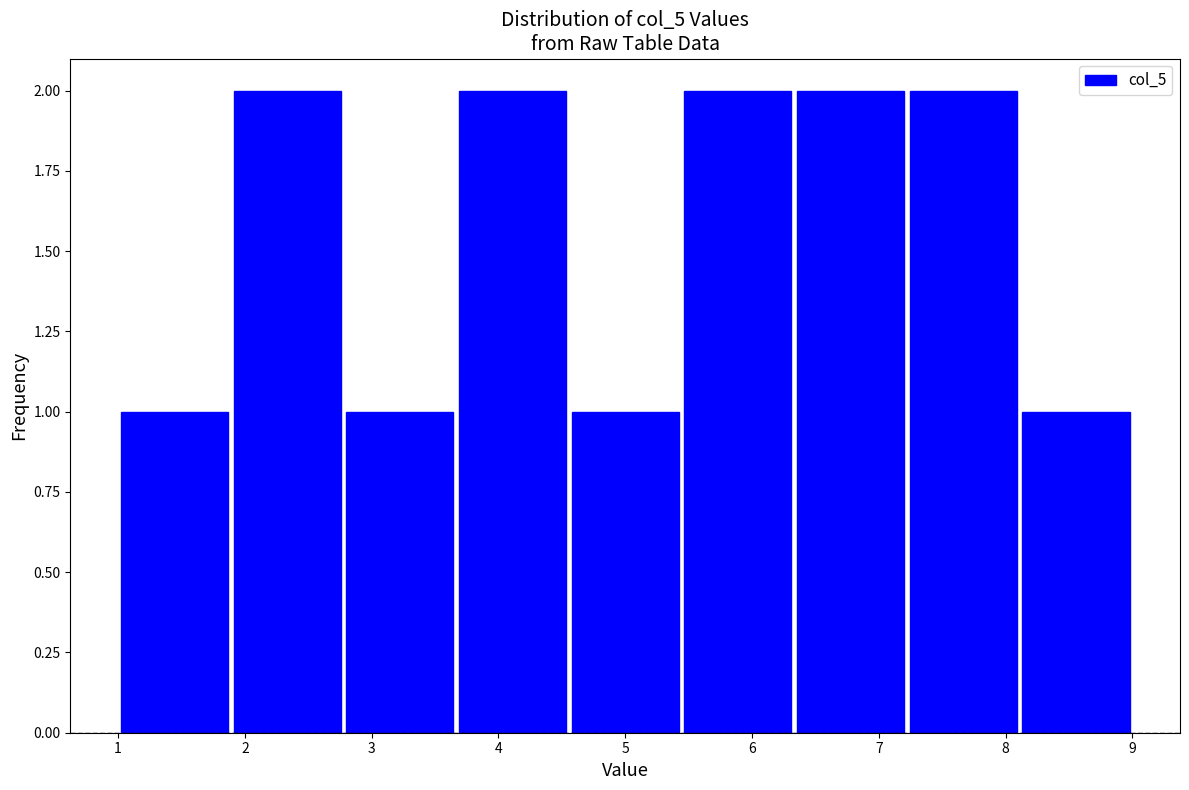

Reading left to right, transcribe this chart: for each bar, give the range it covers on the x-axis and its height. Neither the bar edges nor the heights are printed on the chart, so give them approximately, as read against the axes.

1.0 to 1.9: 1
1.9 to 2.8: 2
2.8 to 3.7: 1
3.7 to 4.6: 2
4.6 to 5.4: 1
5.4 to 6.3: 2
6.3 to 7.2: 2
7.2 to 8.1: 2
8.1 to 9.0: 1